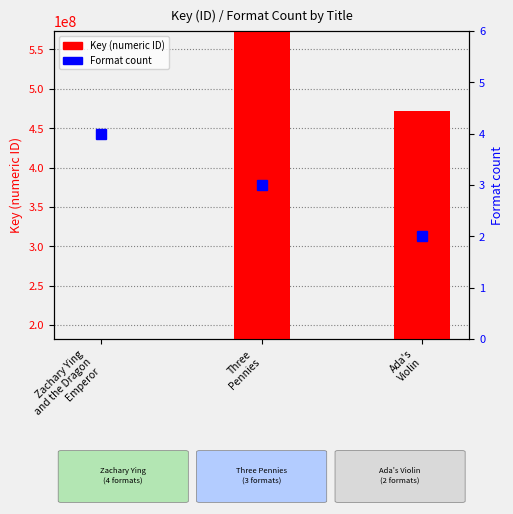

What is the label of the 1st bar from the left?

Zachary Ying
and the Dragon
Emperor